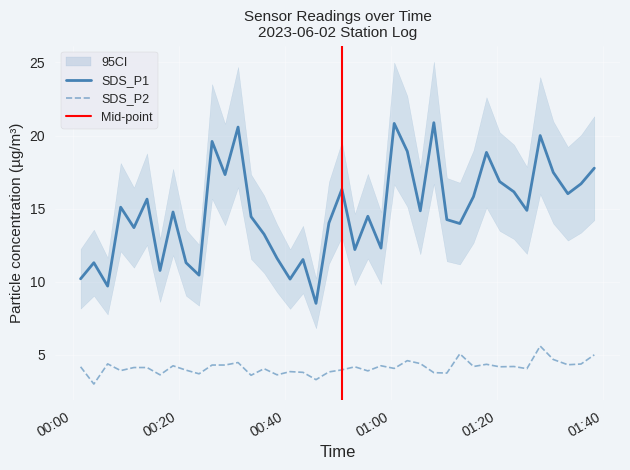

What is the label of the 2nd point from the left?

2023/06/02 00:04:01